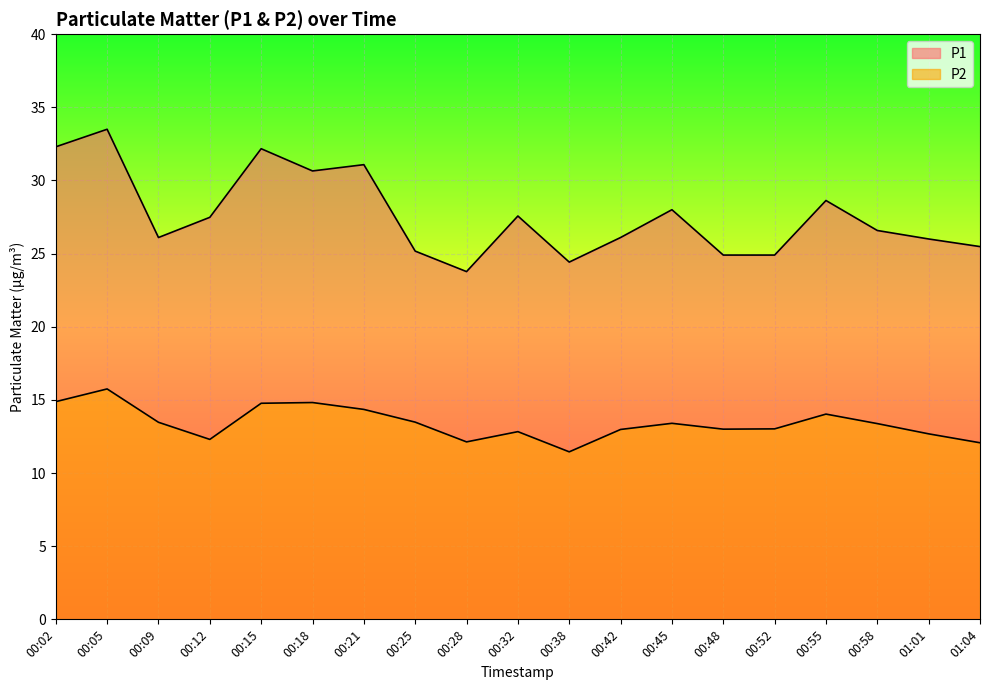

What is the sum of the P1 values at 01:01 and 00:25?

51.2